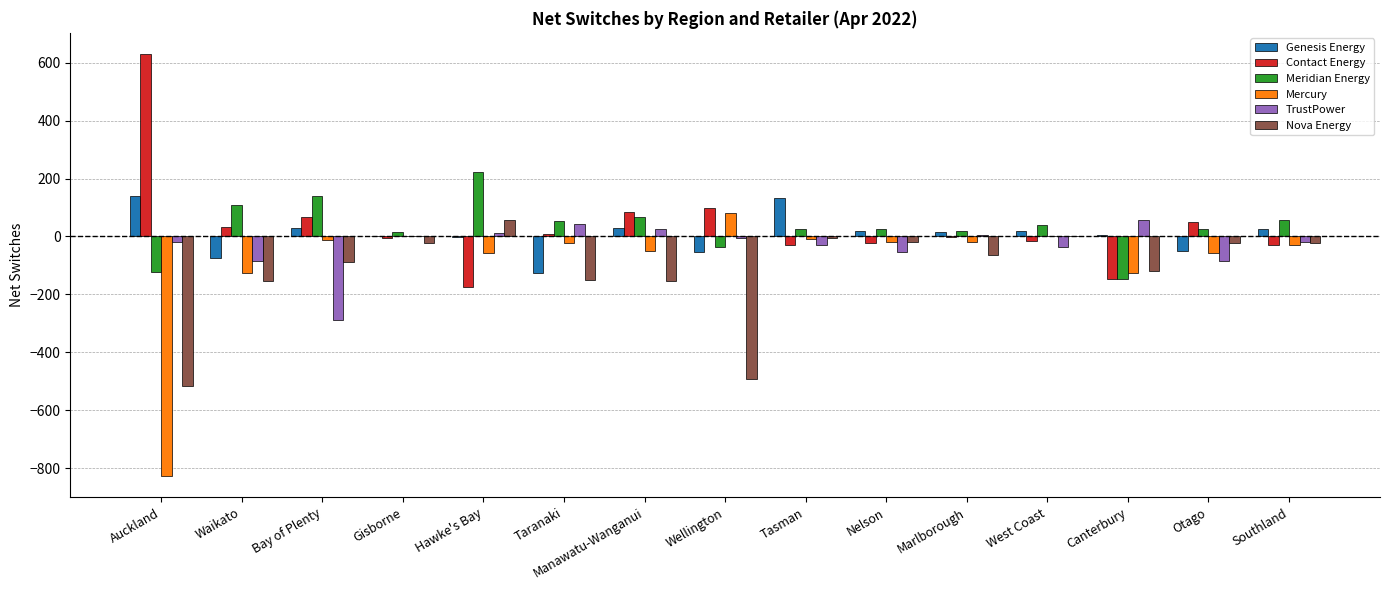

What is the sum of all Mercury values?

-1270